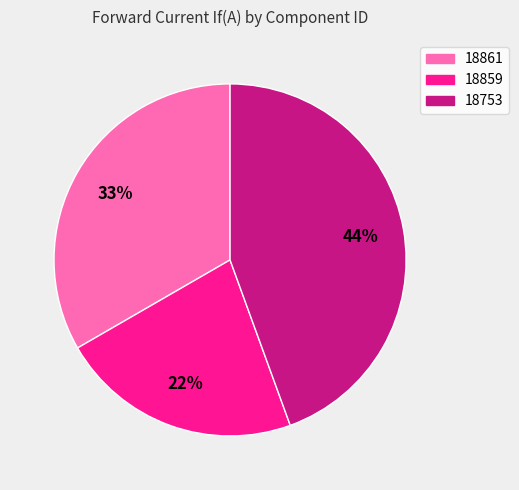

Is it true that 18861 is 43% of the pie?

False